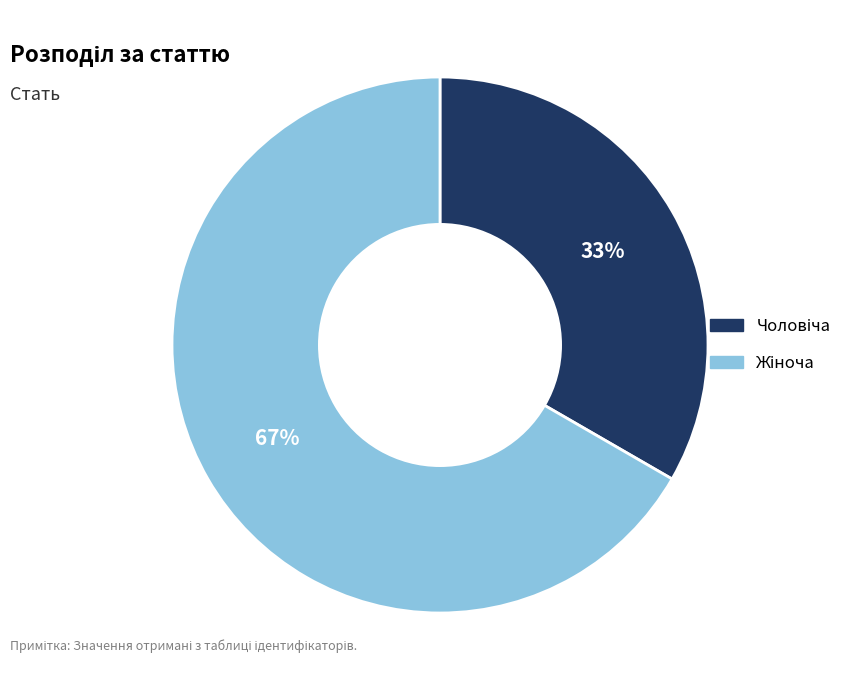

To the nearest percent, what is the average slice percentage?

50%